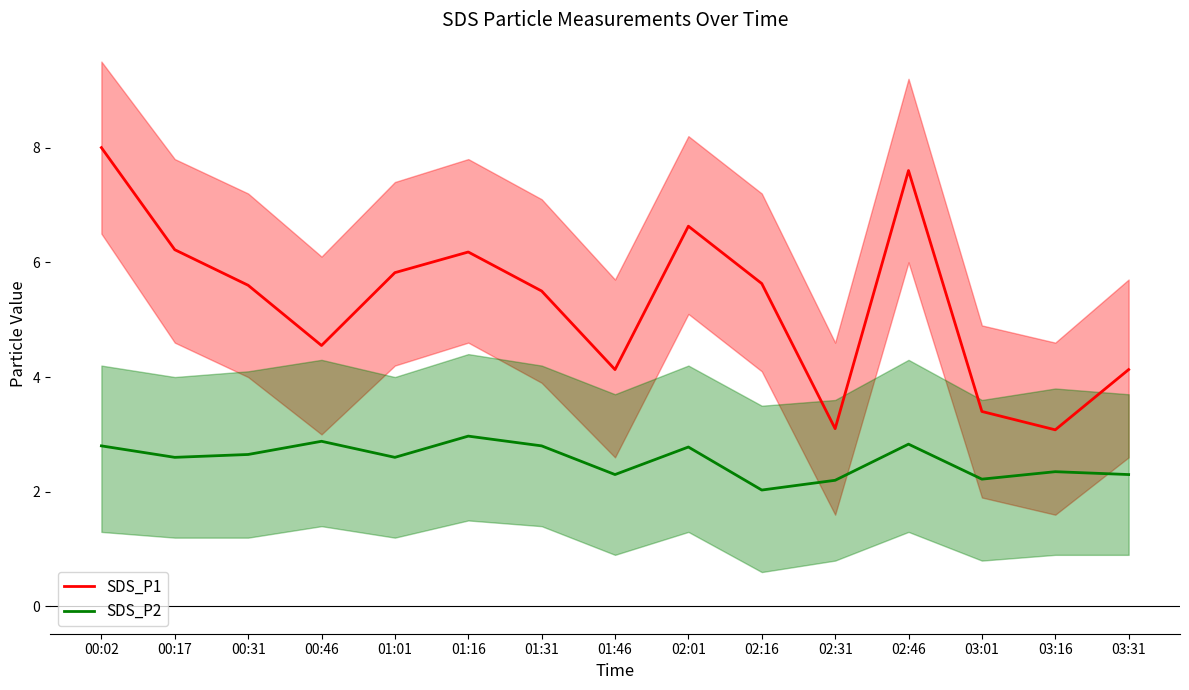

Between 02:01 and 03:31, which series saw the biggest shift?

SDS_P1